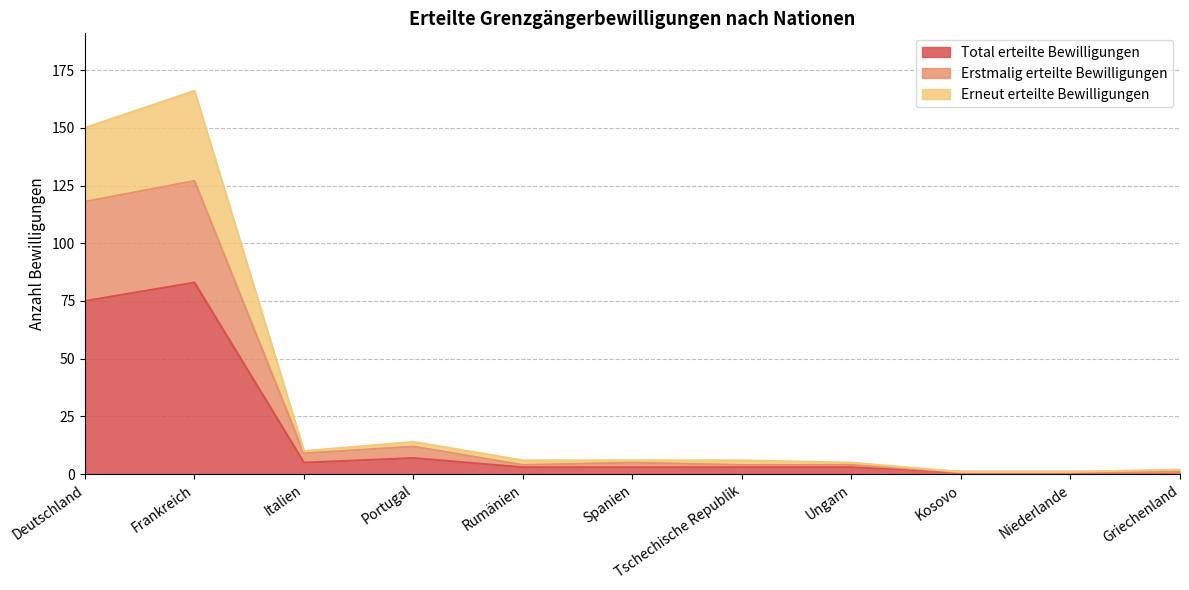

Reading left to right, what are all the values shown in this chart?

Total erteilte Bewilligungen: 75	83	5	7	3	3	3	3	1	1	1
Erstmalig erteilte Bewilligungen: 118	127	9	12	4	5	4	4	1	1	1
Erneut erteilte Bewilligungen: 150	166	10	14	6	6	6	5	1	1	2